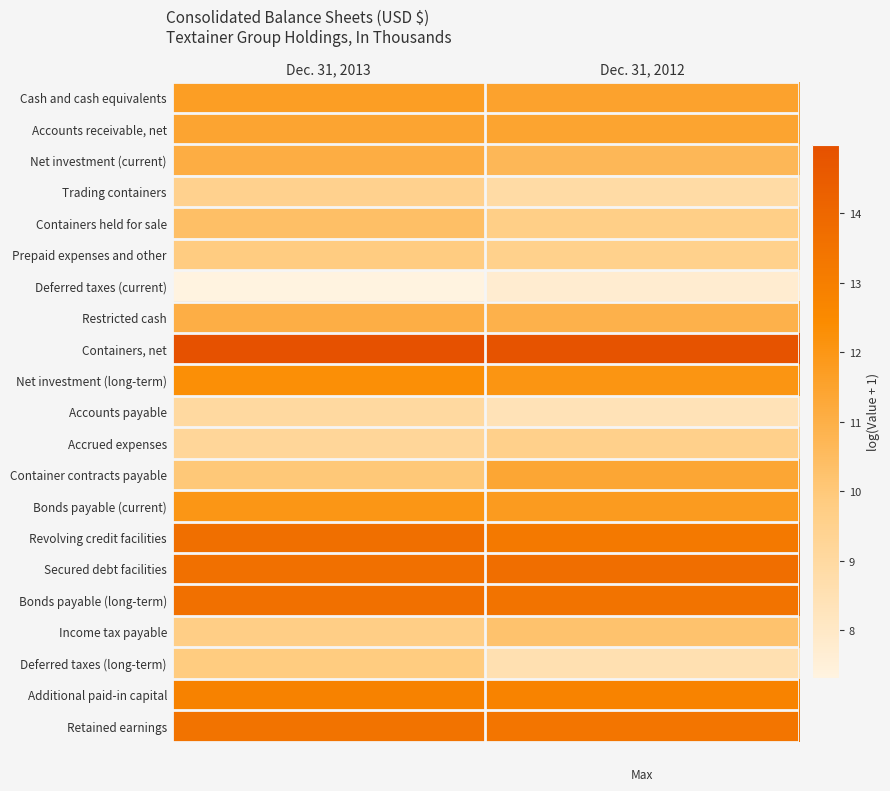

At how many categories does at least one series exceed 14?

2